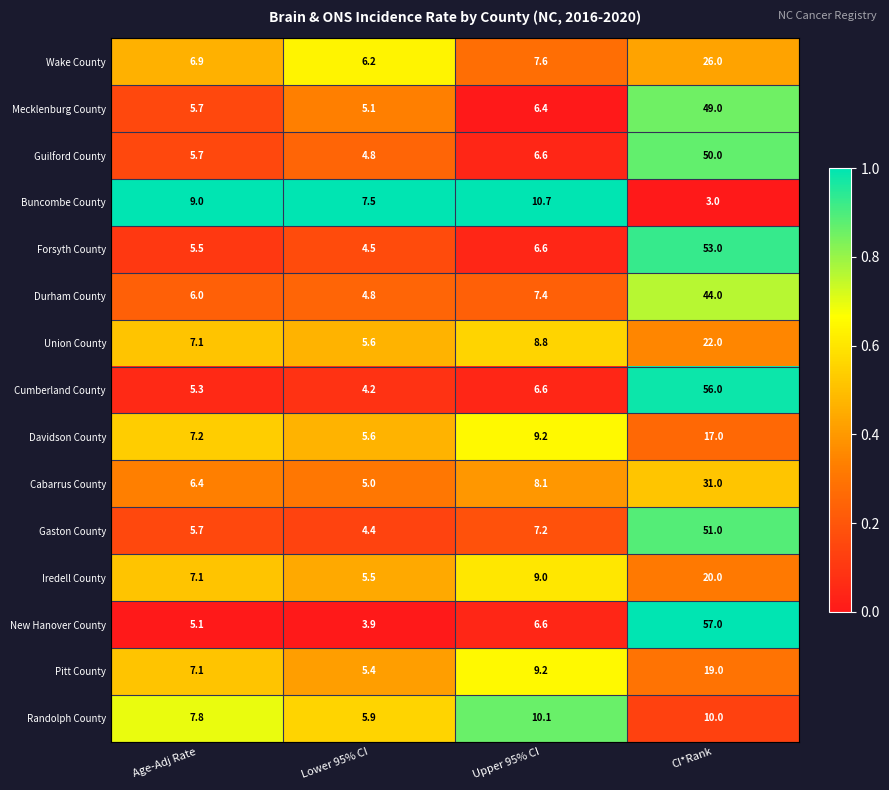

True or false: Durham County has a value of 4.0 at Upper 95% CI.

False